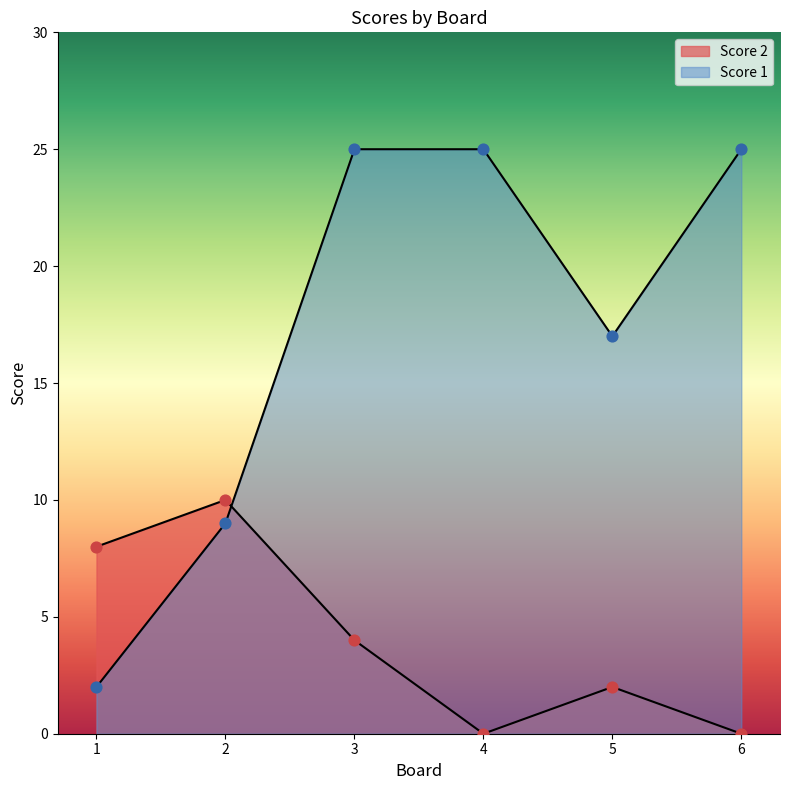

Which series reaches the minimum Y coordinate?

Score 2